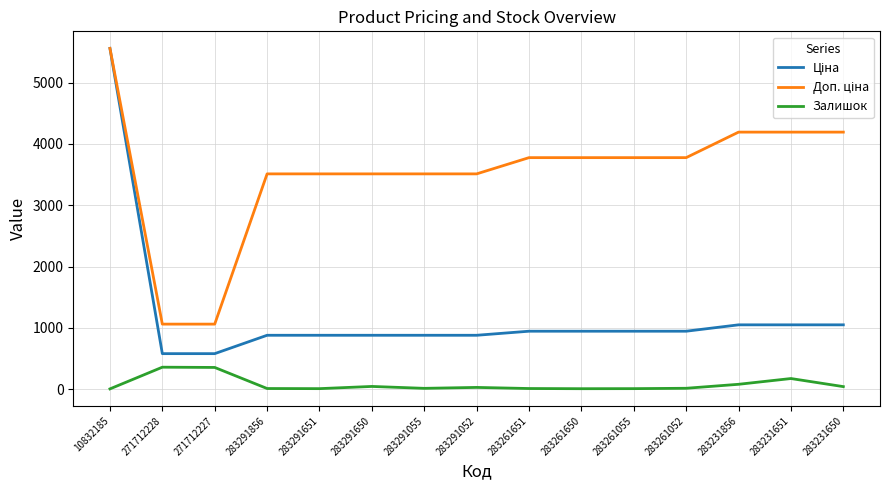

Does the chart display data point markers on the line(s)?

No